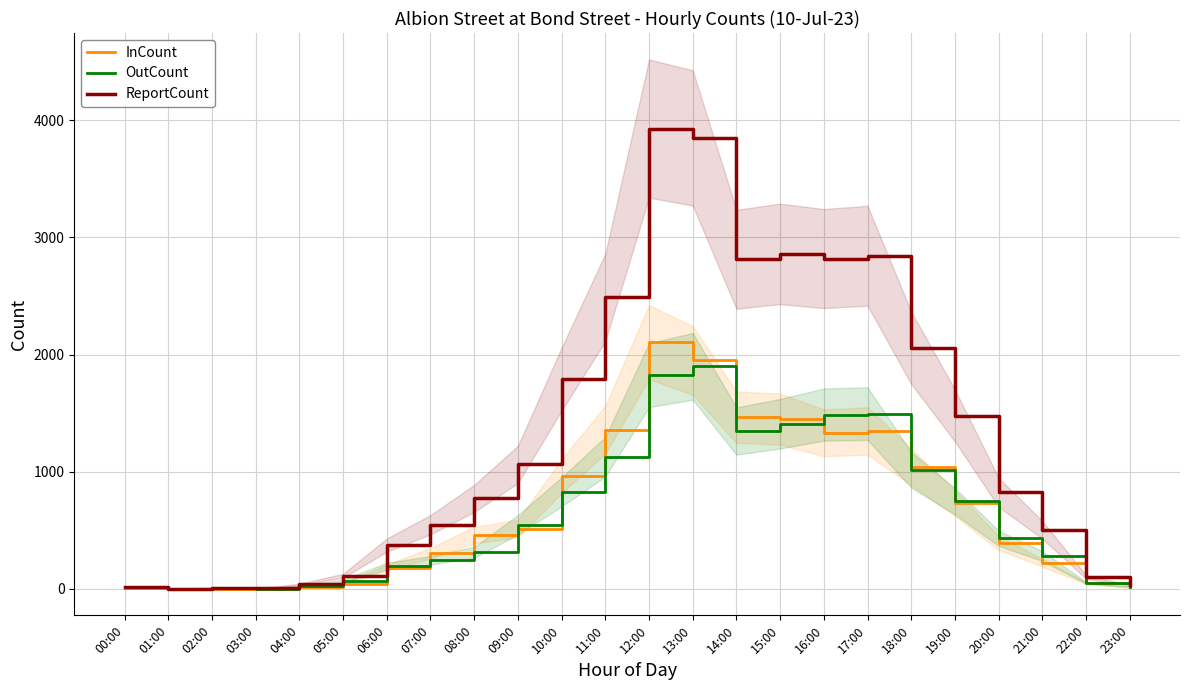

Reading left to right, list all the values displayed in this chart.

InCount: 00:00=4	01:00=2	02:00=2	03:00=2	04:00=14	05:00=44	06:00=180	07:00=304	08:00=460	09:00=514	10:00=962	11:00=1360	12:00=2106	13:00=1950	14:00=1466	15:00=1450	16:00=1332	17:00=1348	18:00=1042	19:00=732	20:00=392	21:00=224	22:00=50	23:00=12
OutCount: 00:00=12	01:00=0	02:00=6	03:00=2	04:00=24	05:00=68	06:00=194	07:00=244	08:00=312	09:00=548	10:00=828	11:00=1128	12:00=1824	13:00=1900	14:00=1348	15:00=1410	16:00=1488	17:00=1496	18:00=1016	19:00=748	20:00=432	21:00=280	22:00=52	23:00=18
ReportCount: 00:00=16	01:00=2	02:00=8	03:00=4	04:00=38	05:00=112	06:00=374	07:00=548	08:00=772	09:00=1062	10:00=1790	11:00=2488	12:00=3930	13:00=3850	14:00=2814	15:00=2860	16:00=2820	17:00=2844	18:00=2058	19:00=1480	20:00=824	21:00=504	22:00=102	23:00=30